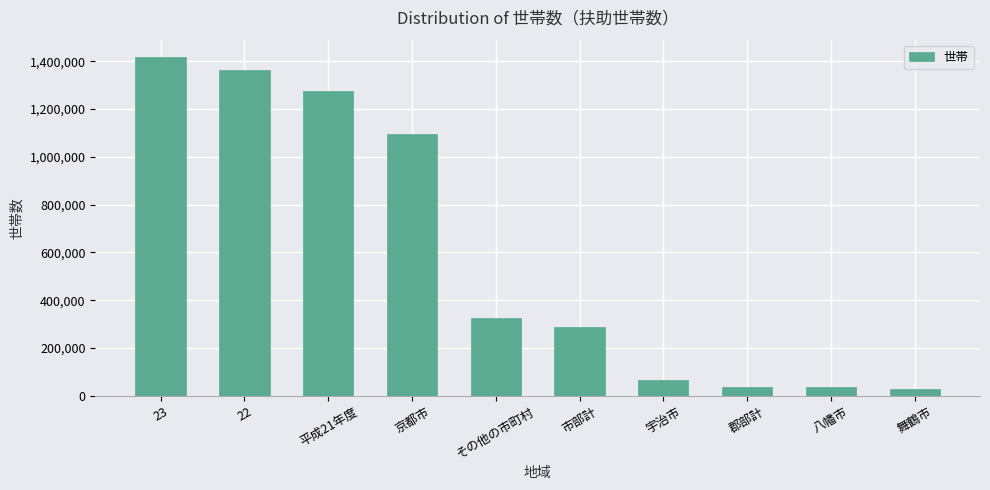

How many bars are there in total?

10